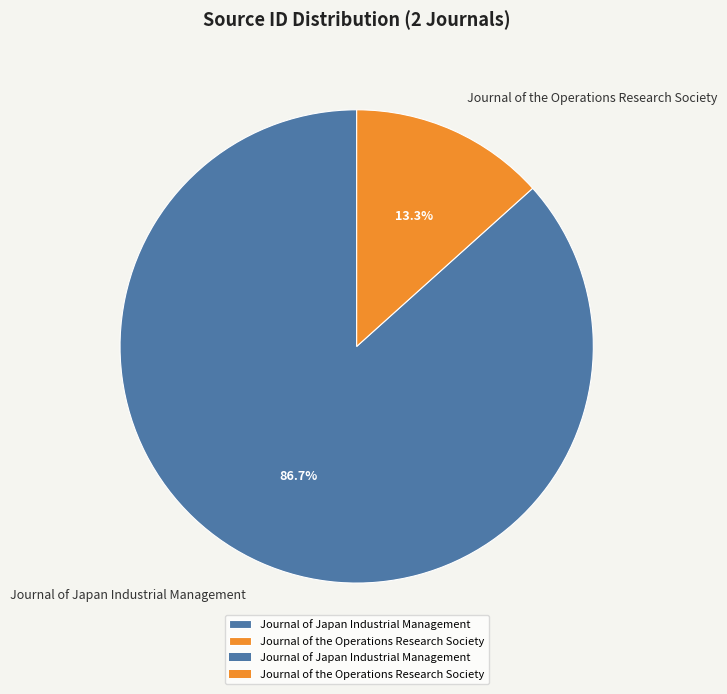

Combined, do Journal of Japan Industrial Management and Journal of the Operations Research Society account for over 50%?

Yes